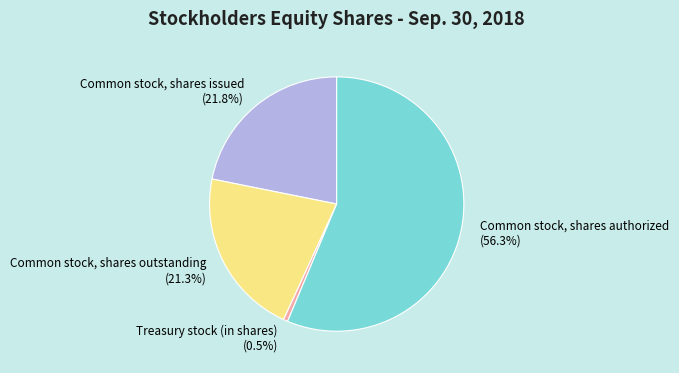

Approximately how many times larger is the value at Common stock, shares outstanding (21.3%) compared to Treasury stock (in shares) (0.5%)?

39.2